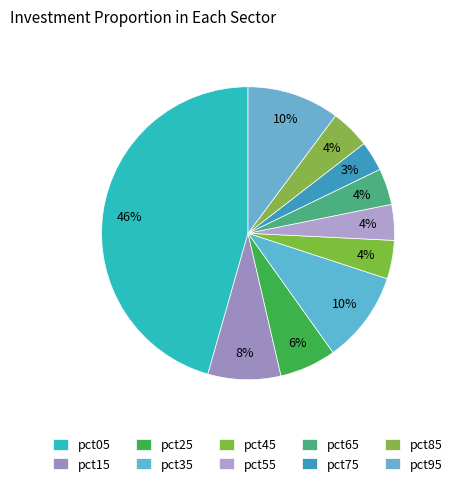

To the nearest percent, what is the difference between the pct05 and pct15 slice percentages?

38%